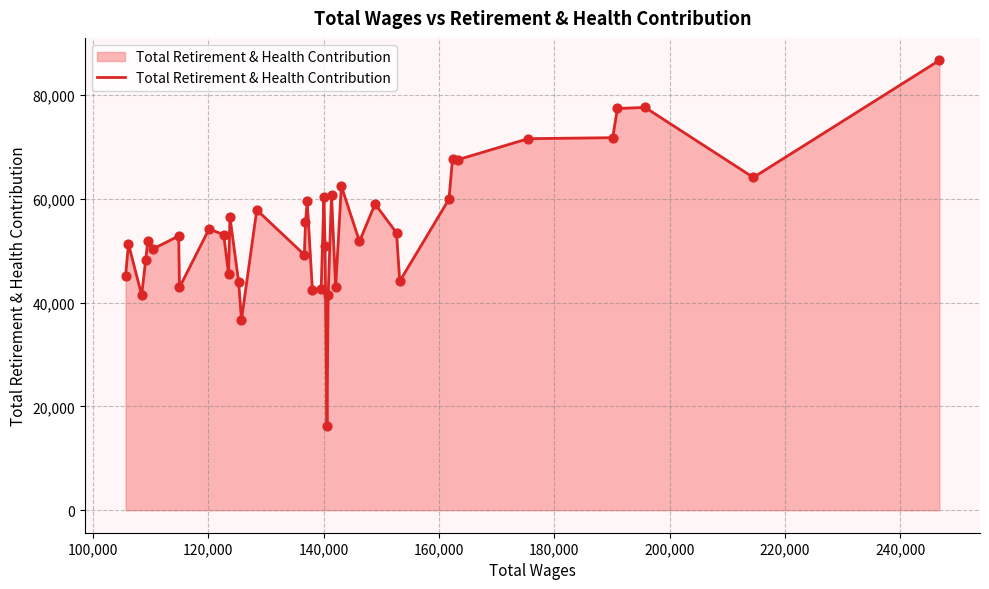

What is the maximum value shown in the chart?

86704